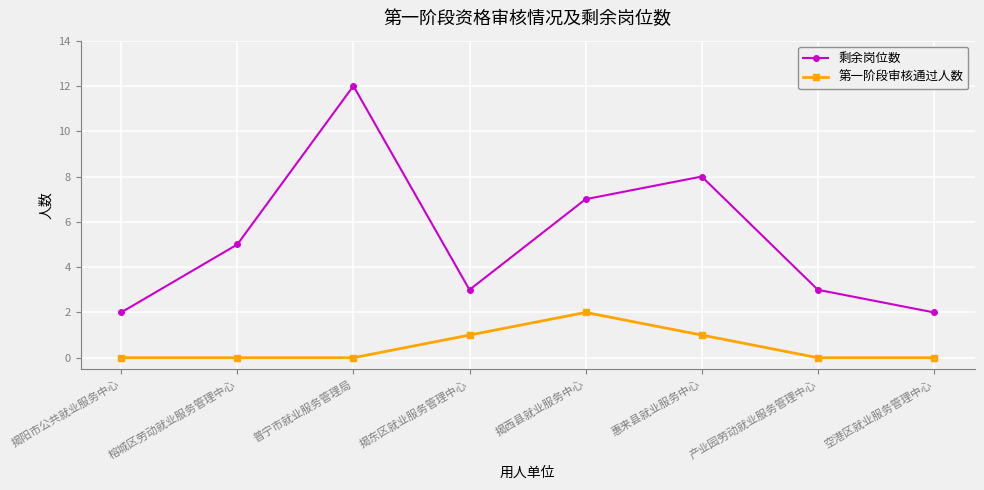

True or false: 第一阶段审核通过人数 and 剩余岗位数 intersect in this chart.

False